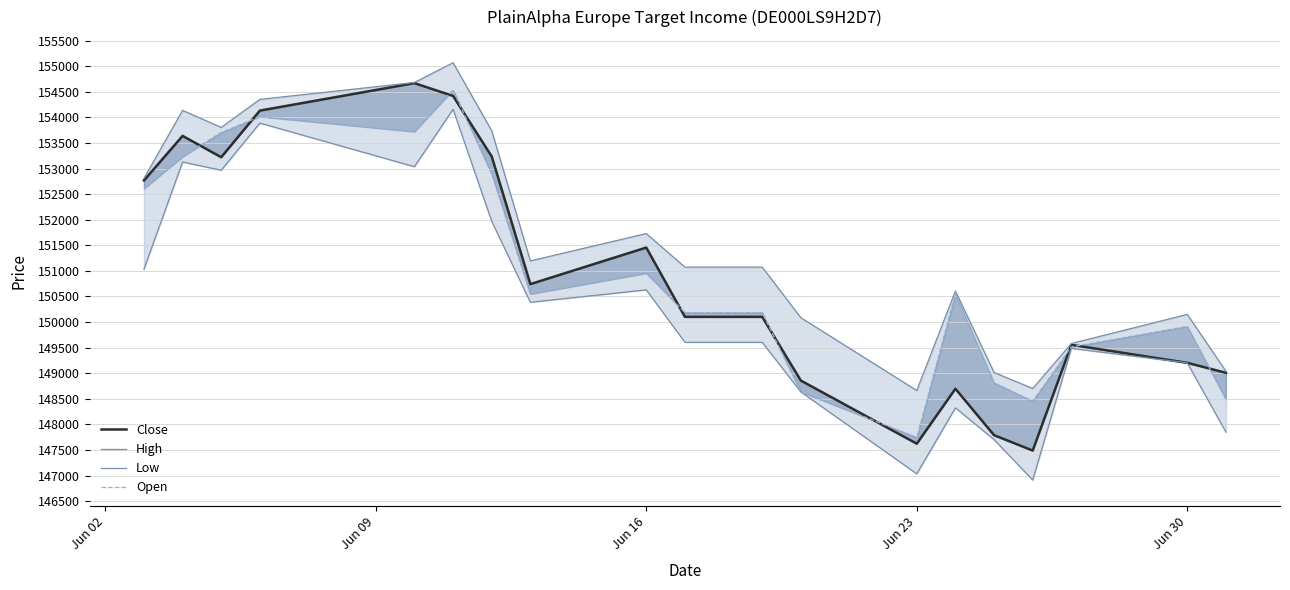

True or false: High and Low intersect in this chart.

False